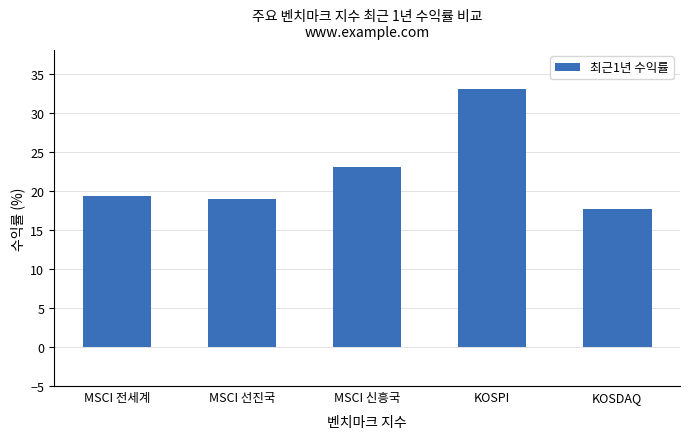

What value does the data have at MSCI 전세계?

19.3